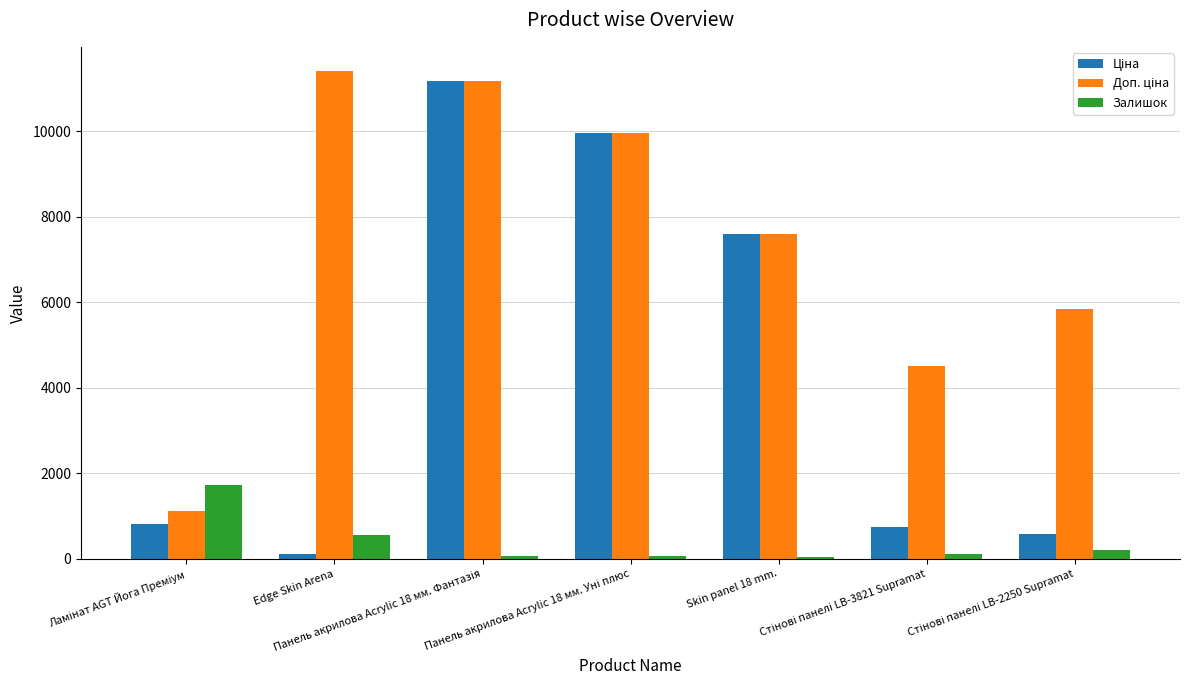

What is the average value of the Залишок series?

396.4